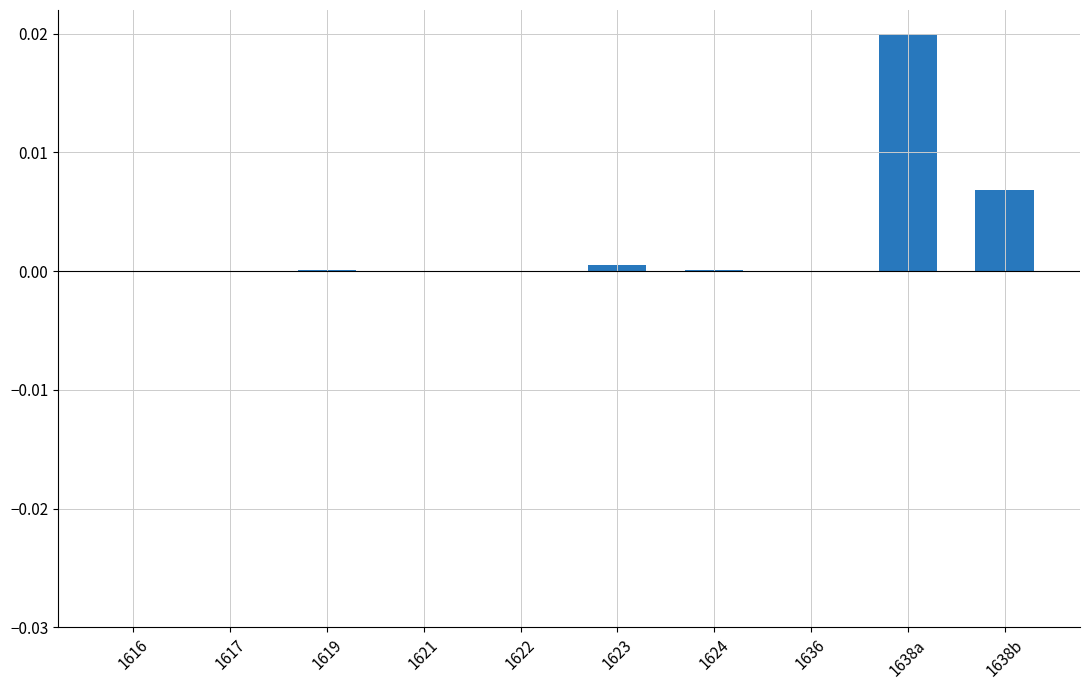

The chart shows a value of 0.0 at 1619. True or false?

True